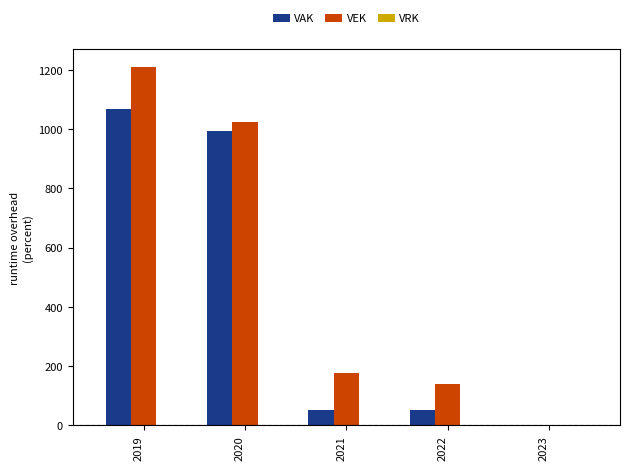

Is the value of VEK at 2022 greater than the value of VAK at 2023?

Yes